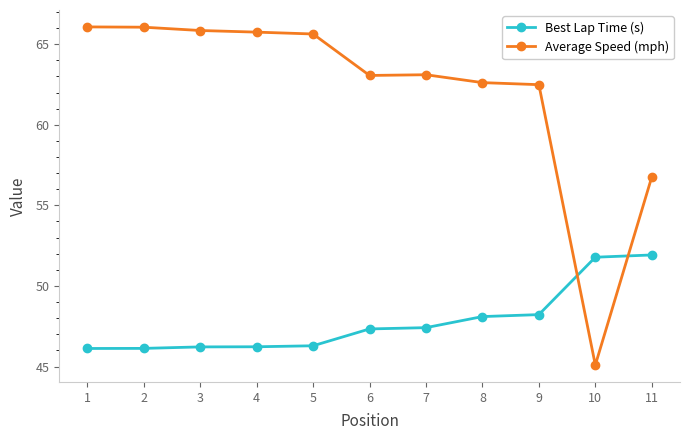

At how many categories does at least one series exceed 58?

9